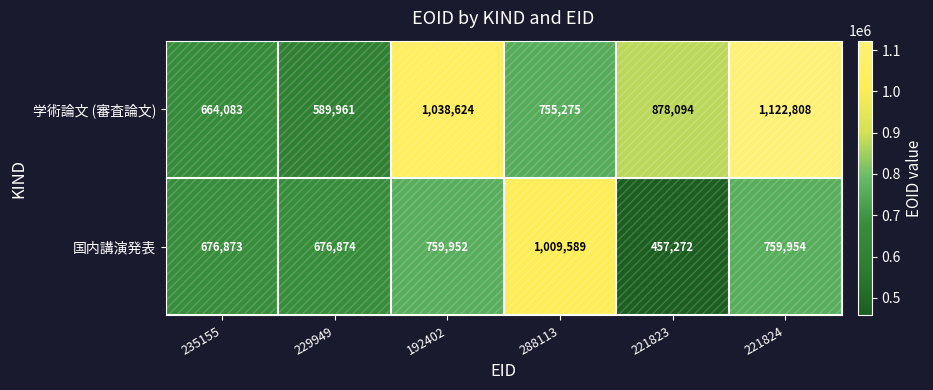

How many data points in 国内講演発表 are less than 759952?

3